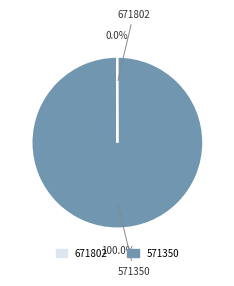

Which slice represents more than half of the pie?

571350